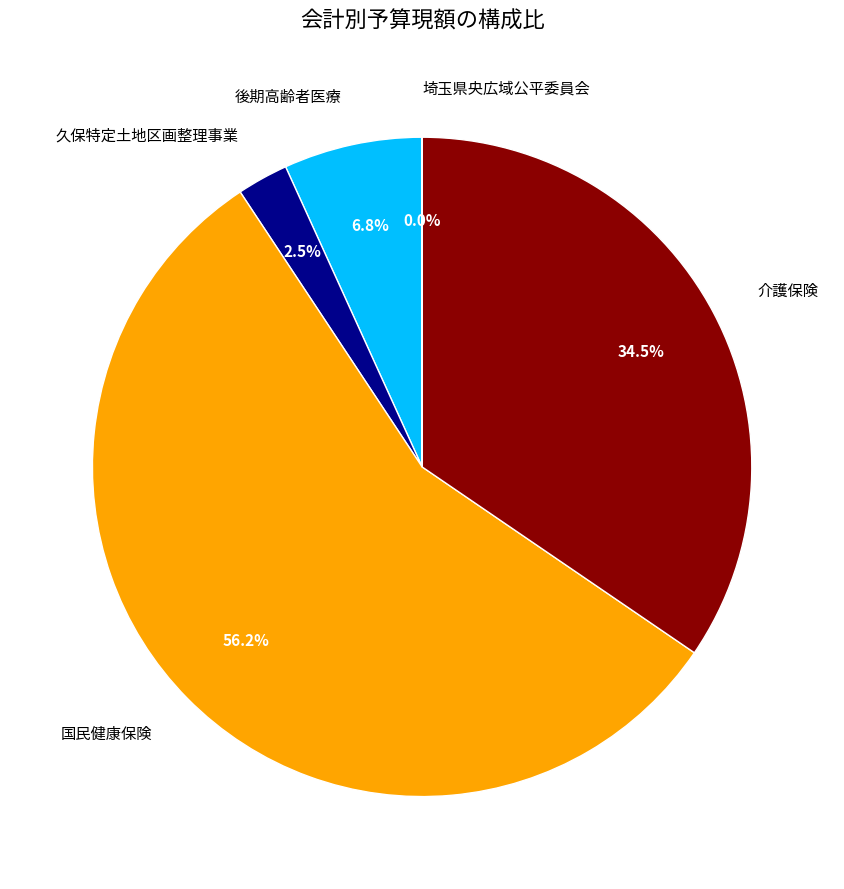

What percentage do 国民健康保険 and 後期高齢者医療 together represent?

63.0%